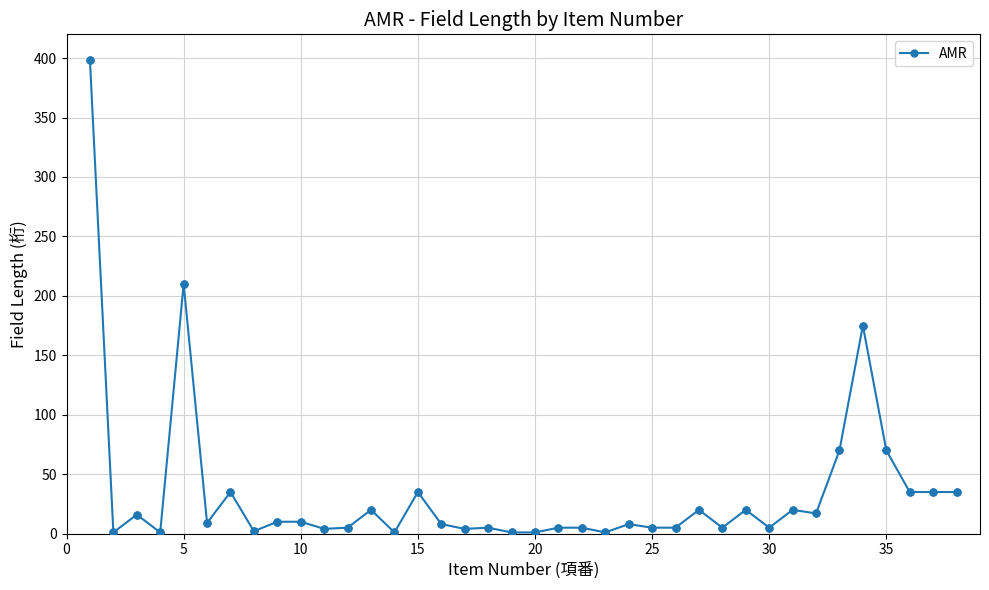

True or false: there are more than 2 points higher than both neighbors.

True